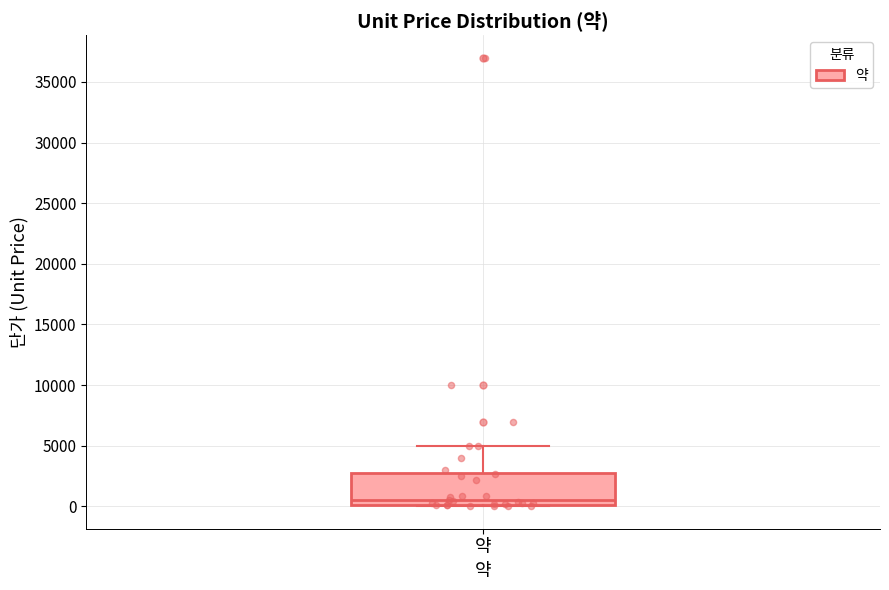

Where is the lower edge of the box for 약 on the y-axis? The values are not printed on the chart, so give them approximately, as read against the axis.

0